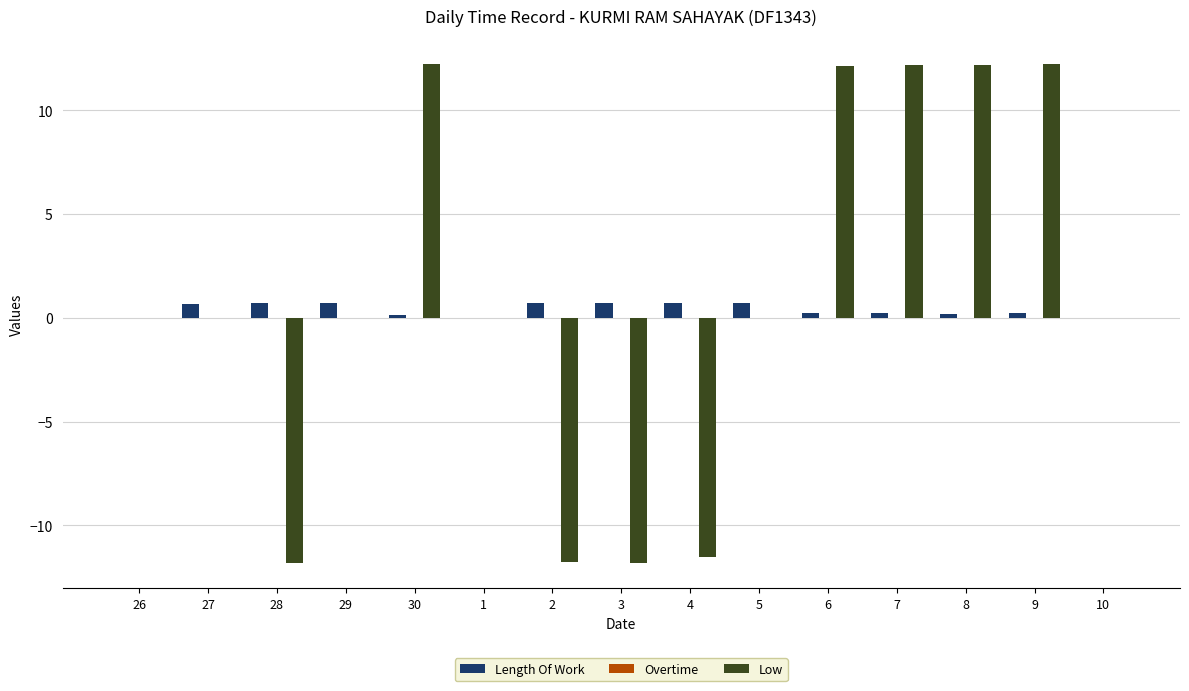

Reading right to left, extract all data points from this chart.

Length Of Work: 10=0.0	9=0.2	8=0.2	7=0.2	6=0.2	5=0.7	4=0.7	3=0.7	2=0.7	1=0.0	30=0.2	29=0.7	28=0.7	27=0.7	26=0.0
Low: 10=0.0	9=12.2	8=12.2	7=12.2	6=12.2	5=0.0	4=-11.5	3=-11.8	2=-11.8	1=0.0	30=12.2	29=0.0	28=-11.8	27=0.0	26=0.0